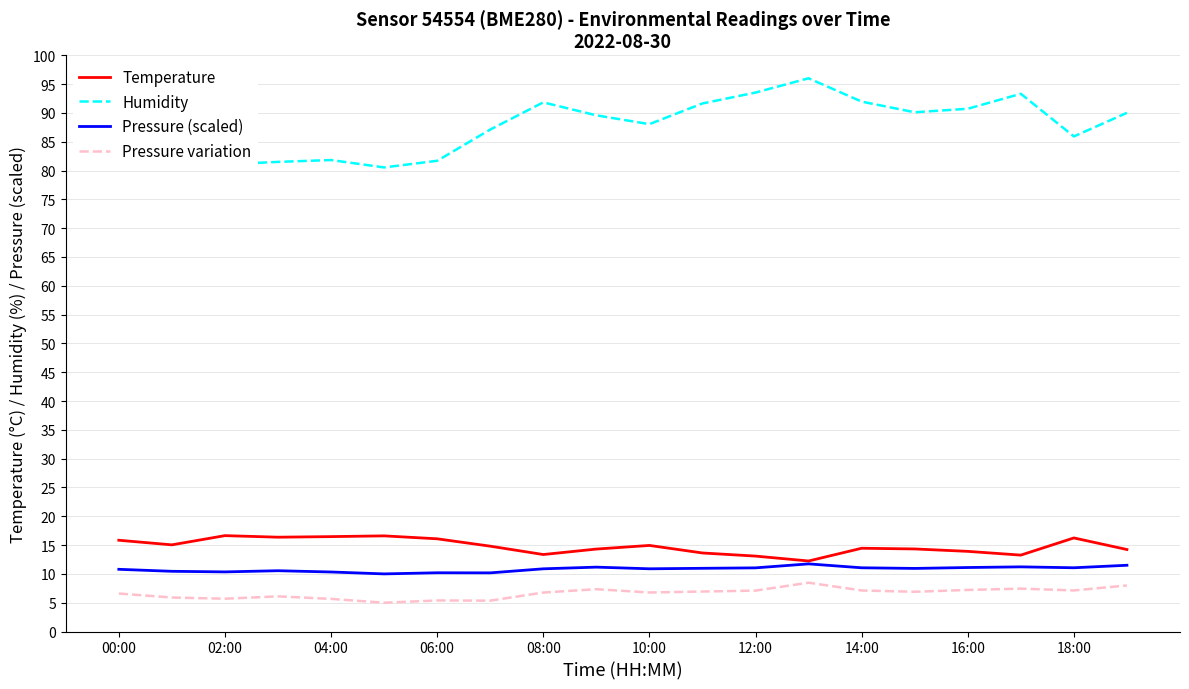

What is the minimum value for Humidity?

80.5